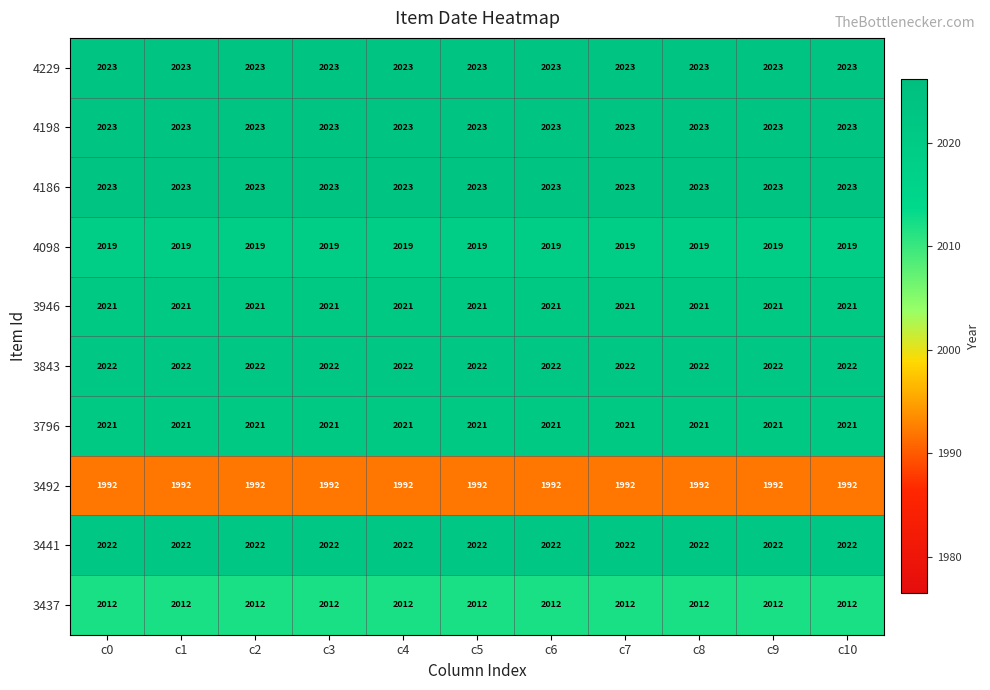

True or false: 4186 has a value of 2023 at c9.

True